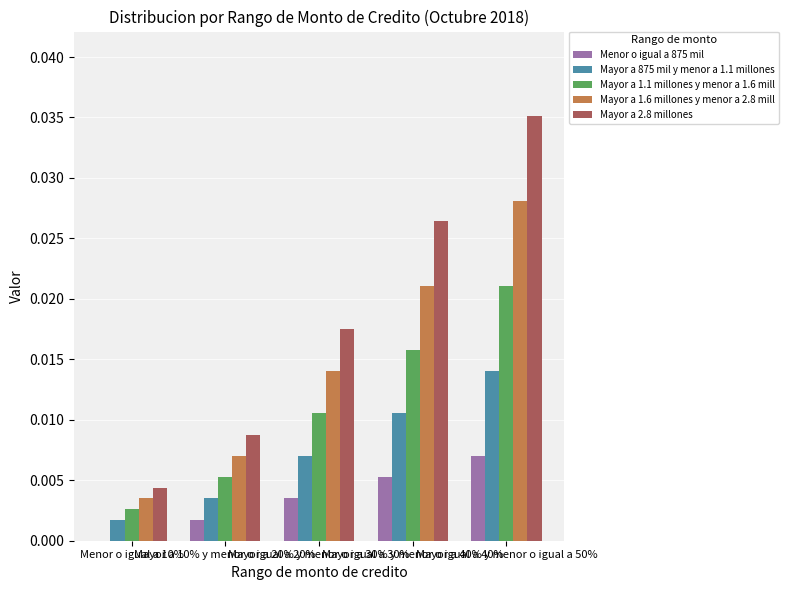

Which series has the largest total across all categories?

Mayor a 2.8 millones